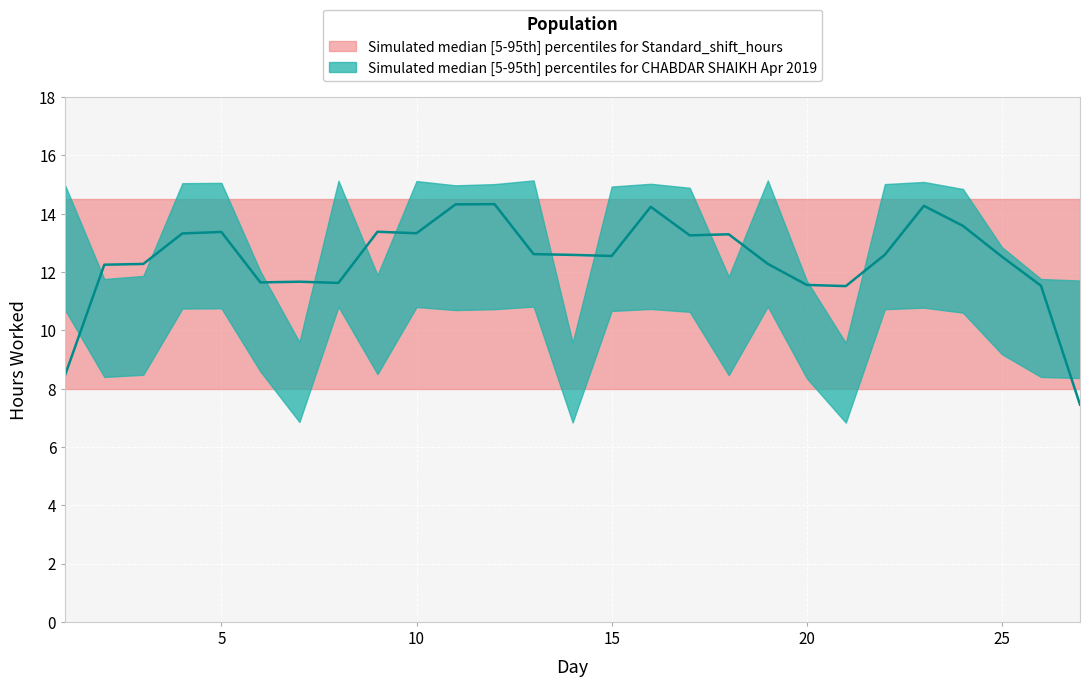

Rank the categories by value from lowest to highest.

21, 14, 7, 20, 27, 2, 26, 18, 3, 9, 6, 25, 24, 17, 15, 1, 11, 12, 22, 16, 4, 5, 23, 10, 8, 13, 19